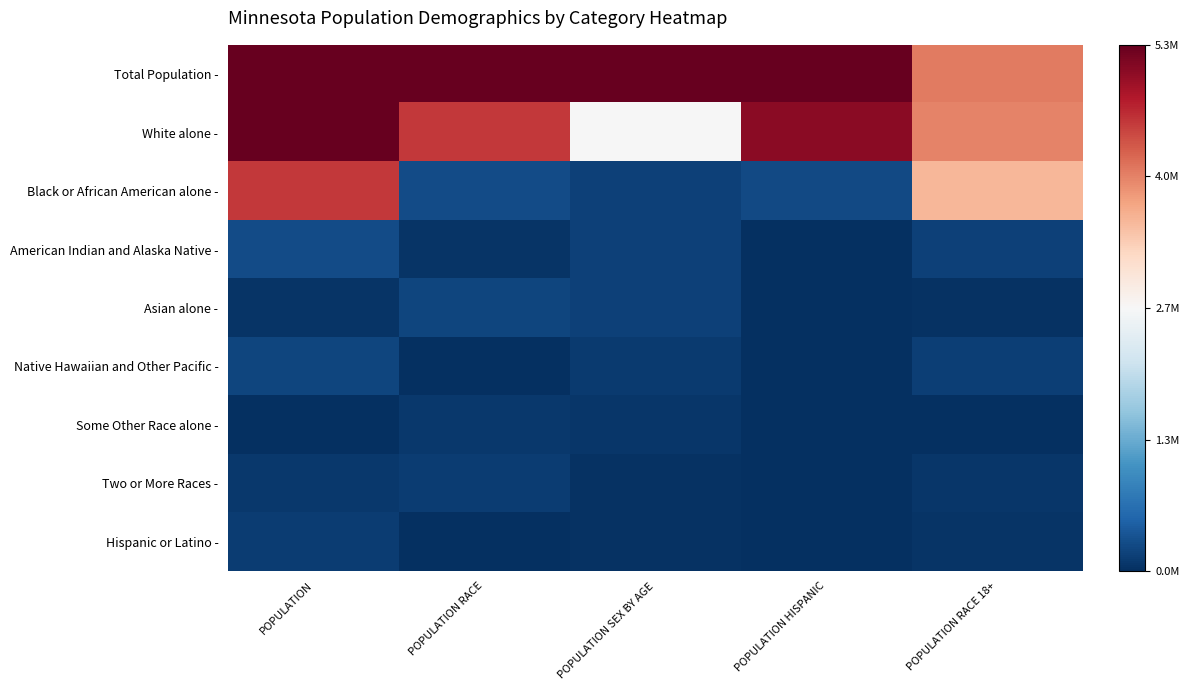

Between POPULATION RACE 18+ and POPULATION SEX BY AGE, which is larger?

POPULATION SEX BY AGE